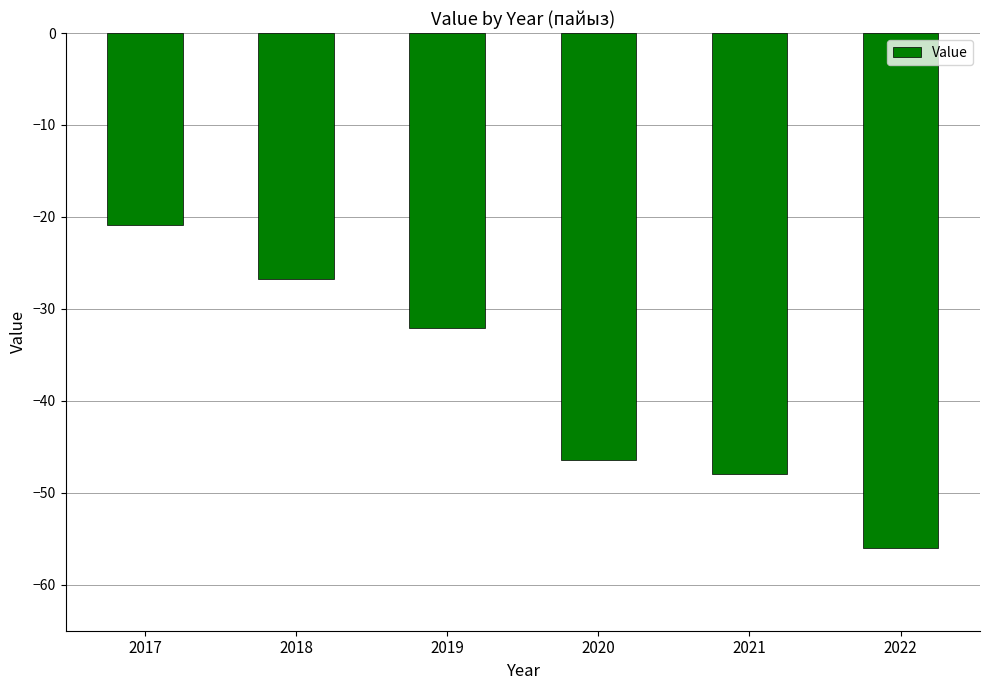

Reading right to left, extract all data points from this chart.

2022=-56.0	2021=-48.0	2020=-46.4	2019=-32.1	2018=-26.8	2017=-20.9